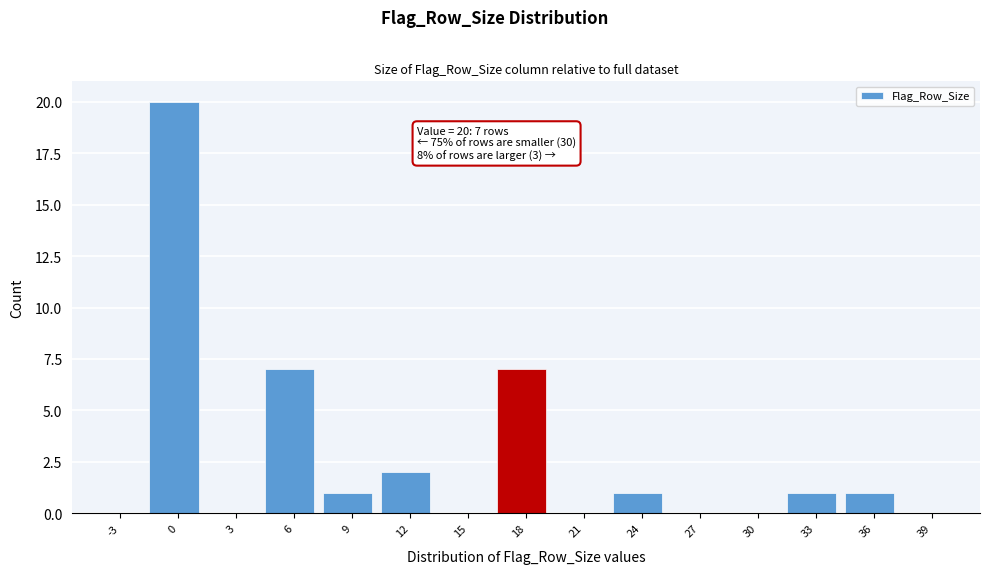

Reading left to right, transcribe all the data shown in this chart.

-3=0	0=20	3=0	6=7	9=1	12=2	15=0	18=7	21=0	24=1	27=0	30=0	33=1	36=1	39=0